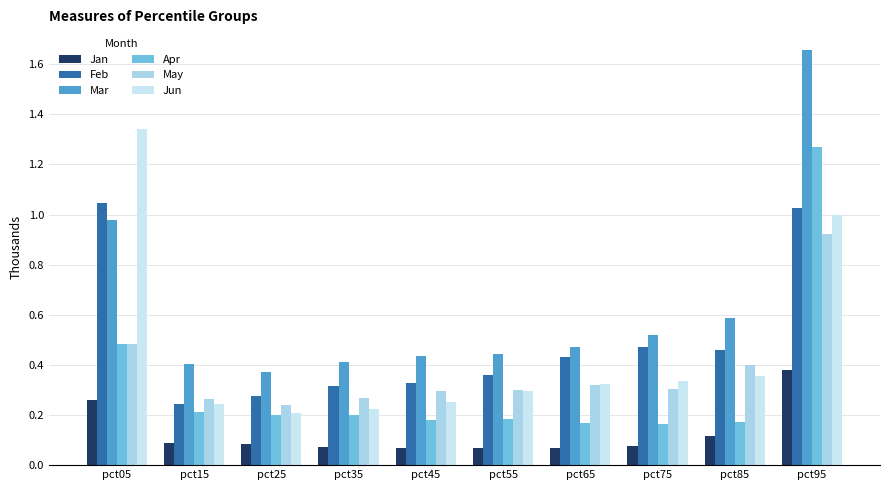

What is the greatest value displayed?

1.7